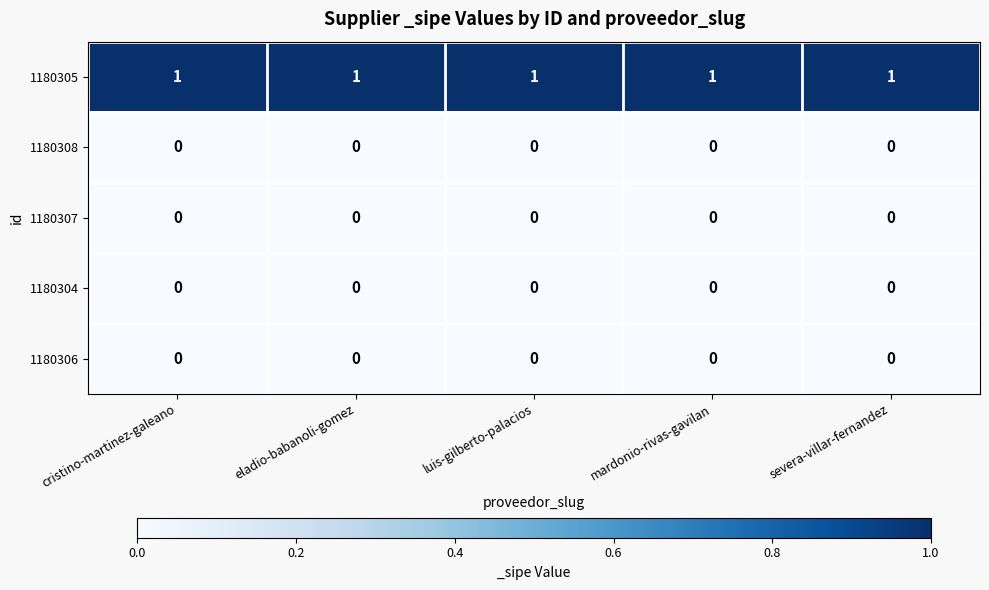

Count the number of data series in this chart.

5